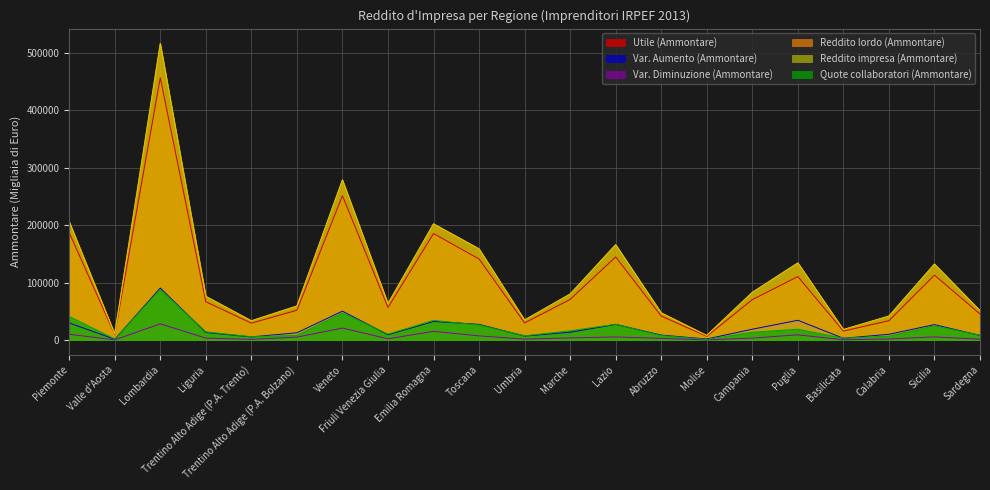

What is the label of the 10th point from the left?

Toscana